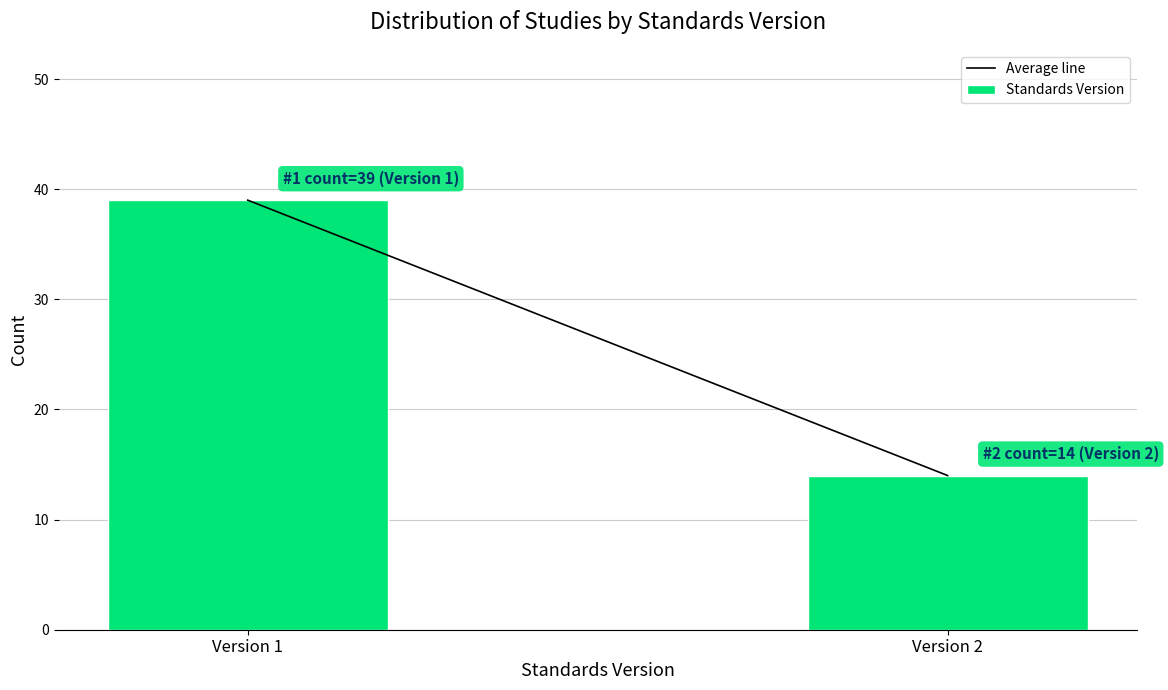

Reading left to right, what are all the values shown in this chart?

39	14